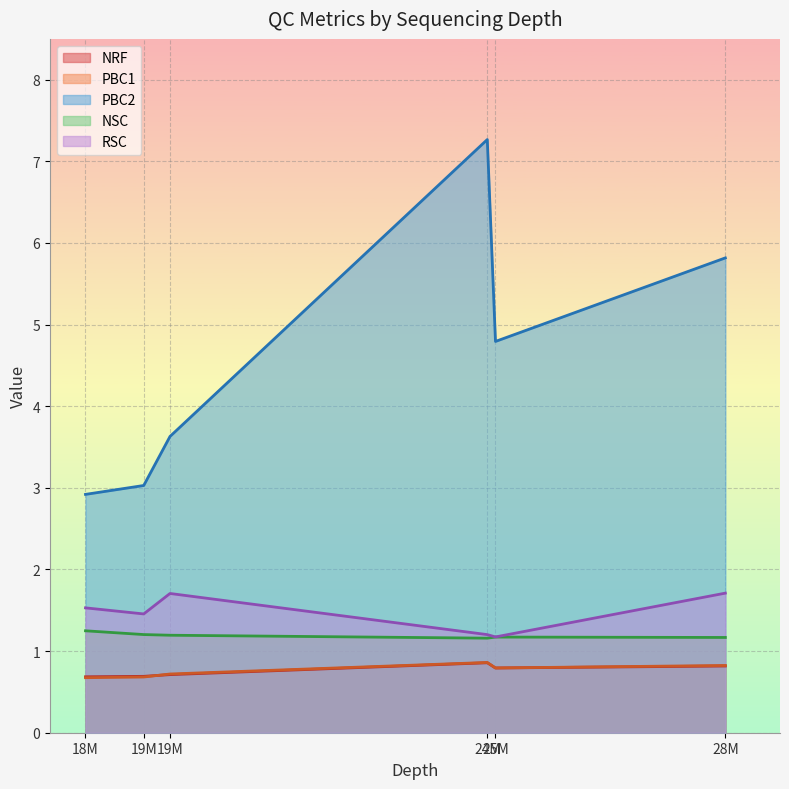

What is the maximum value shown in the chart?

7.3